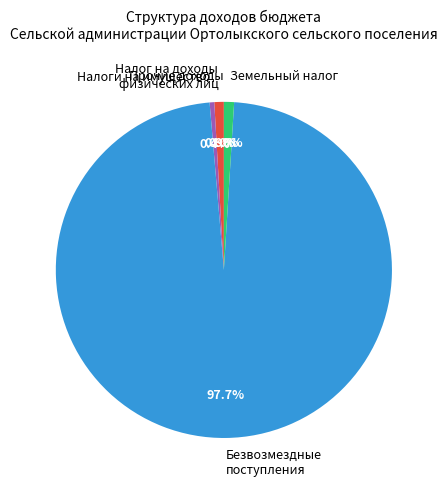

Approximately how many times larger is the value at НАЛОГИ НА ИМУЩЕСТВО compared to НАЛОГОВЫЕ И НЕНАЛОГОВЫЕ ДОХОДЫ?

0.6